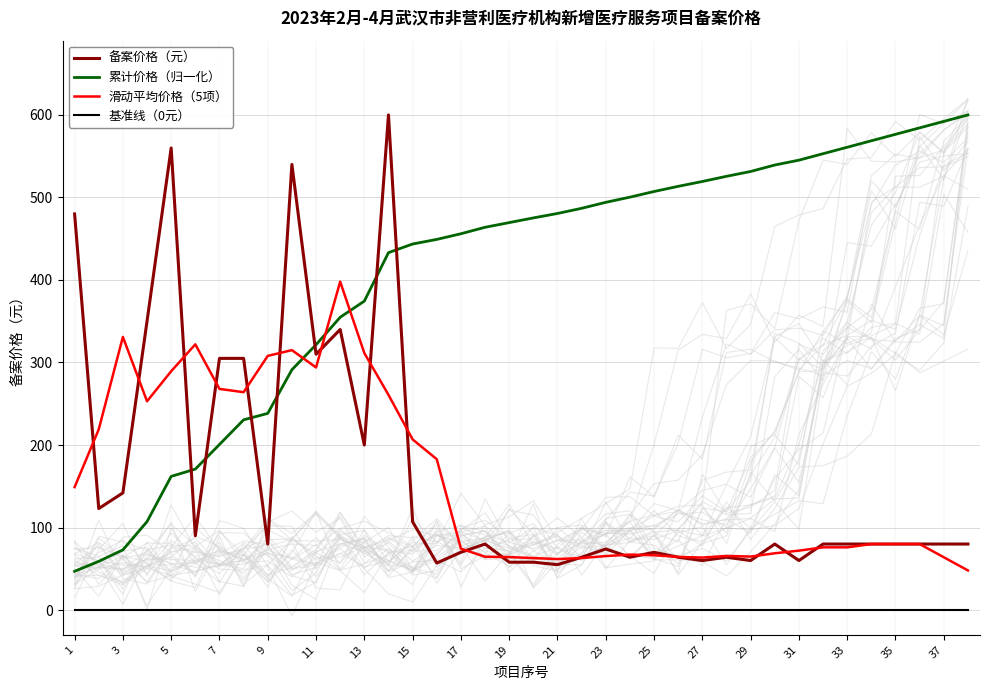

True or false: 基准线（0元） and 累计价格（归一化） cross at least once.

False